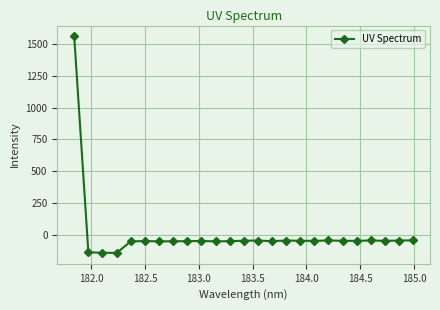

How many data points are less than -47?

16